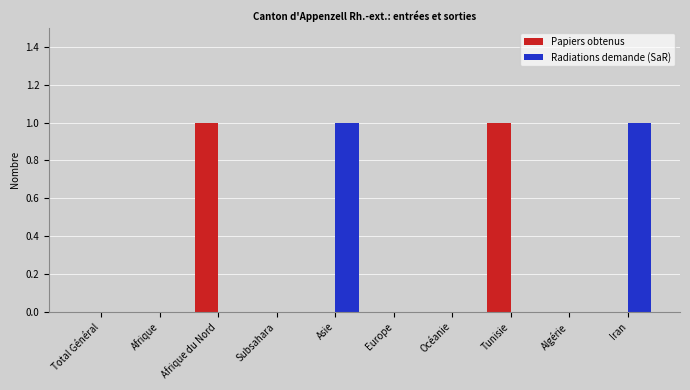

The Papiers obtenus series shows -1 at Subsahara. True or false?

False